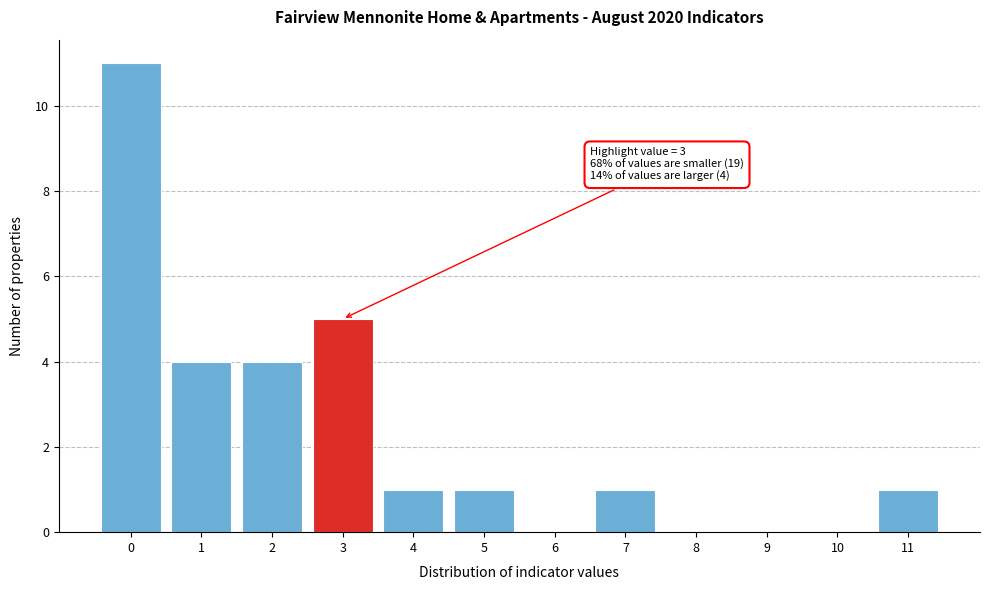

Over which range of the x-axis is the bar tallest?

-0.5 to 0.5